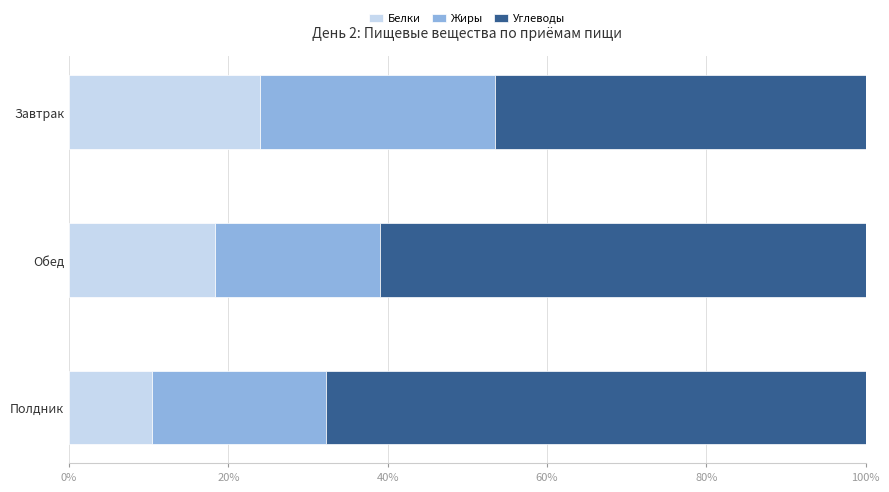

How many distinct data groups are displayed?

3